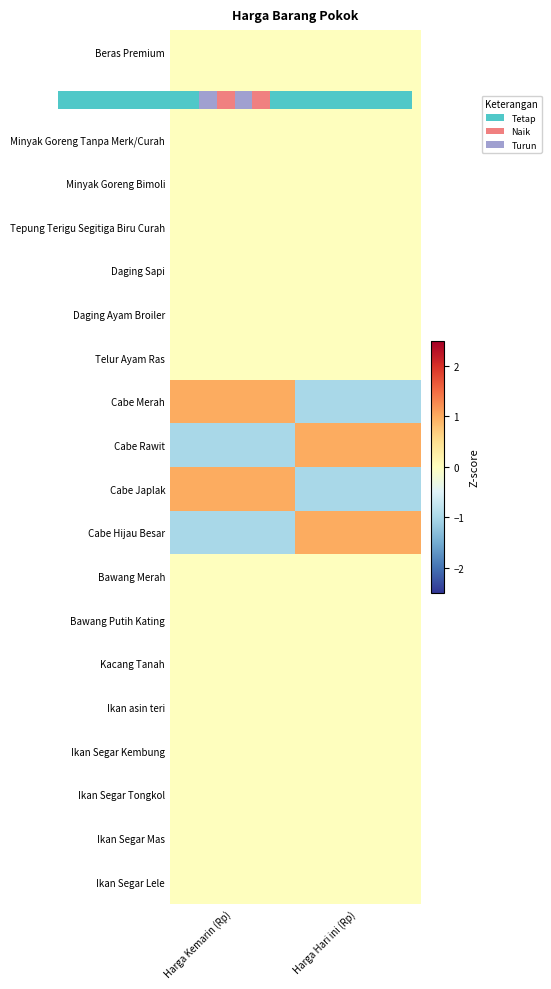

At Harga Hari ini (Rp), list the series in order from smallest to largest.

Cabe Merah, Cabe Japlak, Beras Premium, Gula Pasir kw Sedang, Minyak Goreng Tanpa Merk/Curah, Minyak Goreng Bimoli, Tepung Terigu Segitiga Biru Curah, Daging Sapi, Daging Ayam Broiler, Telur Ayam Ras, Bawang Merah, Bawang Putih Kating, Kacang Tanah, Ikan asin teri, Ikan Segar Kembung, Ikan Segar Tongkol, Ikan Segar Mas, Ikan Segar Lele, Cabe Rawit, Cabe Hijau Besar